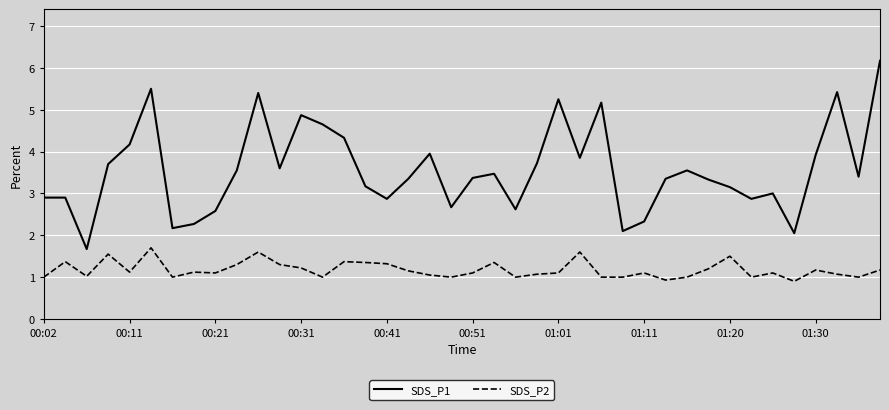

What is the lowest value of the SDS_P1 series?

1.7